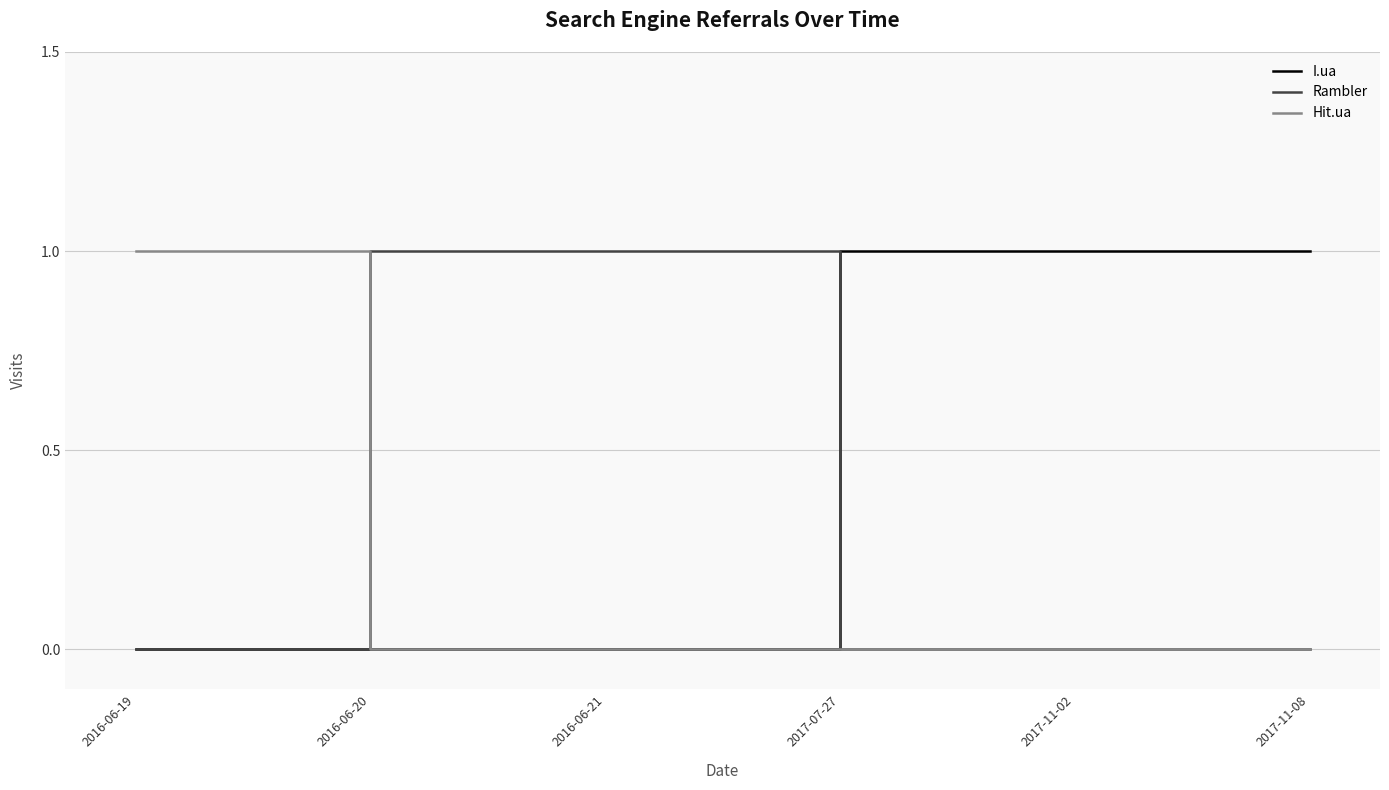

List the series in order of their overall mean, highest first.

I.ua, Rambler, Hit.ua